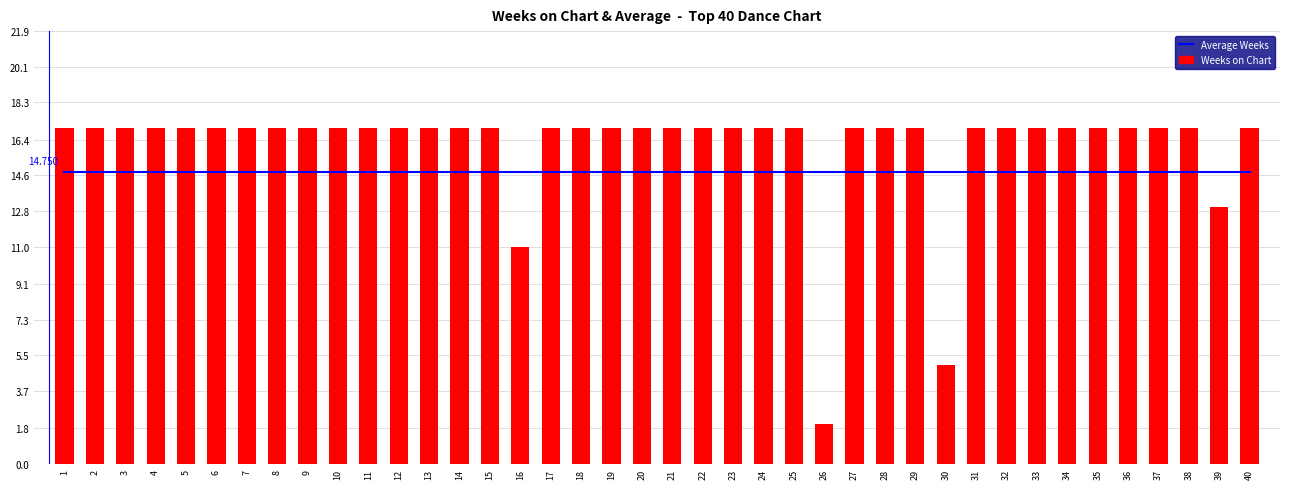

Is it true that Weeks on Chart (Daily) equals 4.5 at 27?

False